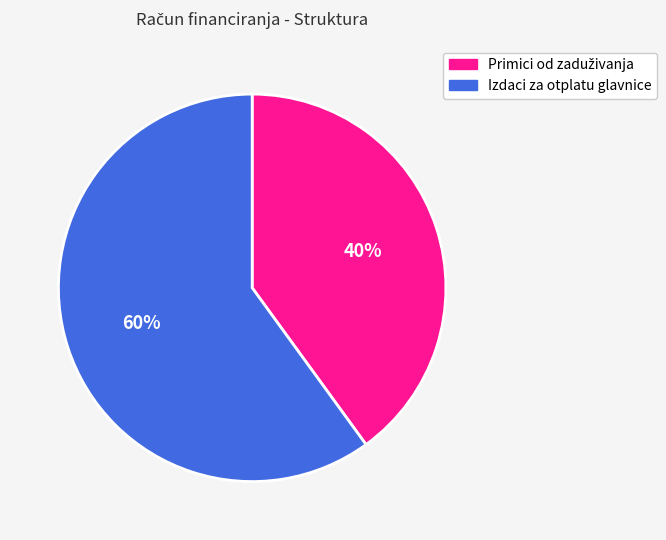

True or false: Izdaci za otplatu glavnice accounts for 60% of the total.

True